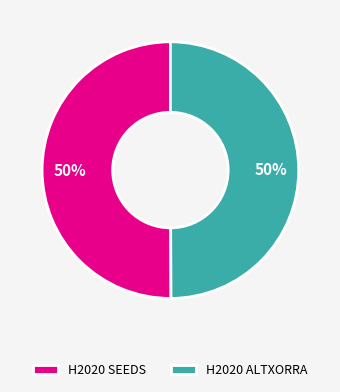

To the nearest percent, what percentage of the pie is H2020 ALTXORRA?

50%